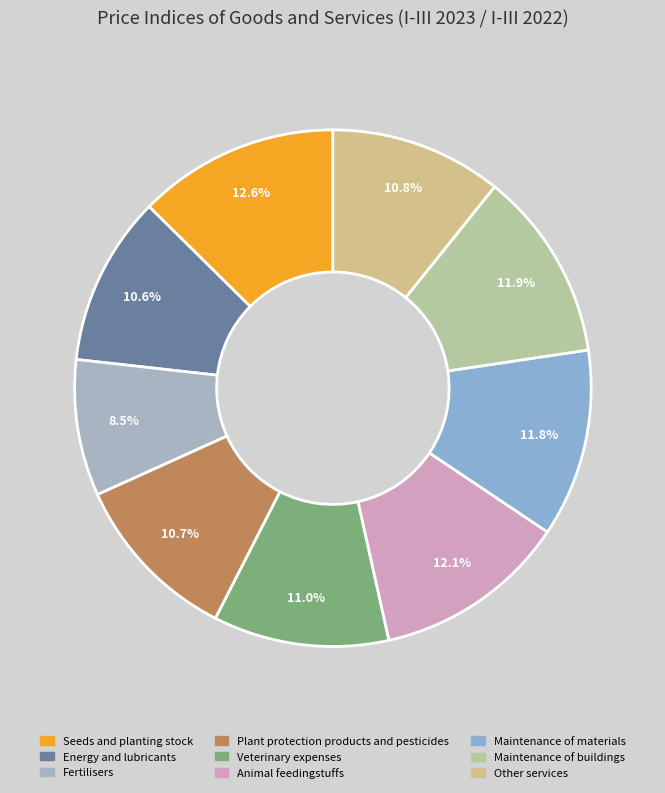

How many segments does this pie chart have?

9